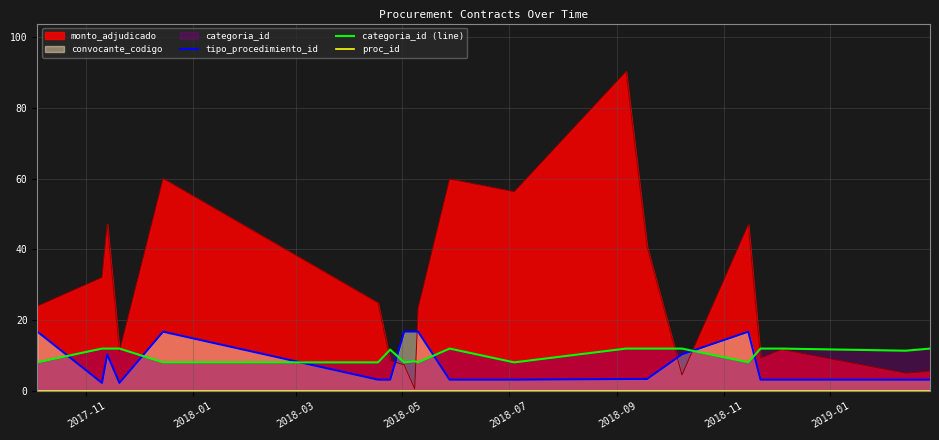

What is the maximum value shown in the chart?

90.3